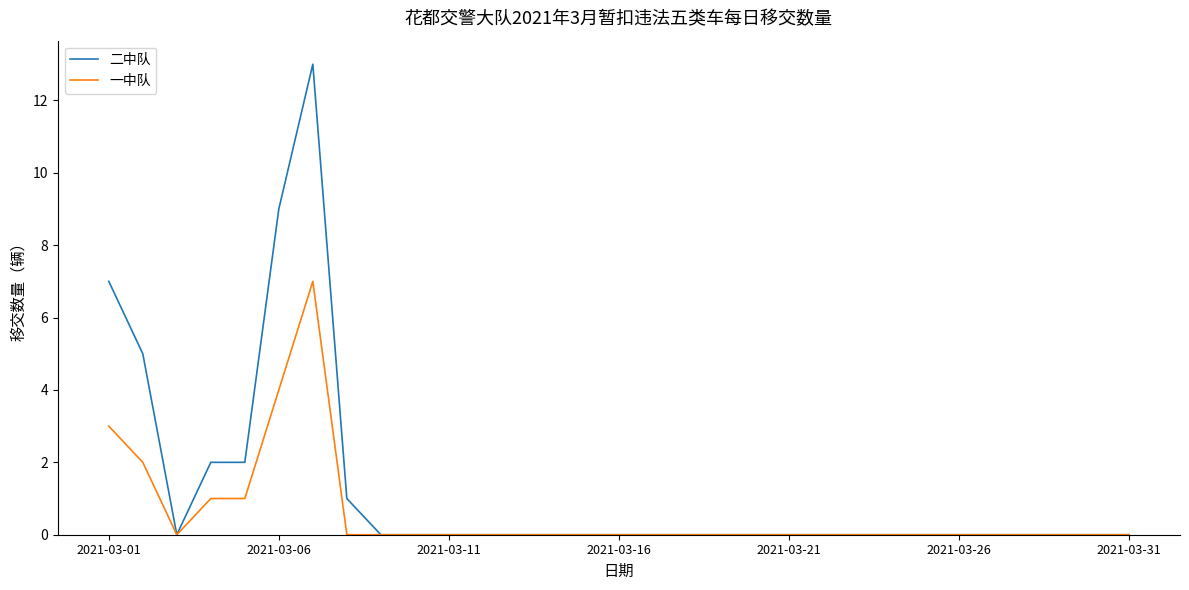

List the series in order of their peak value, lowest first.

一中队, 二中队